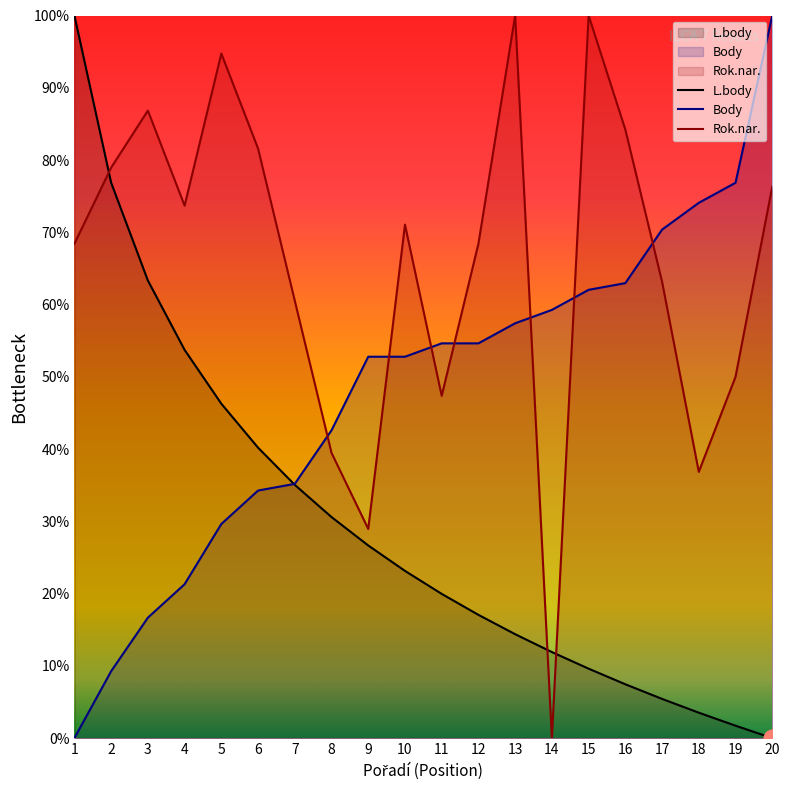

How many lines are shown in the chart?

3